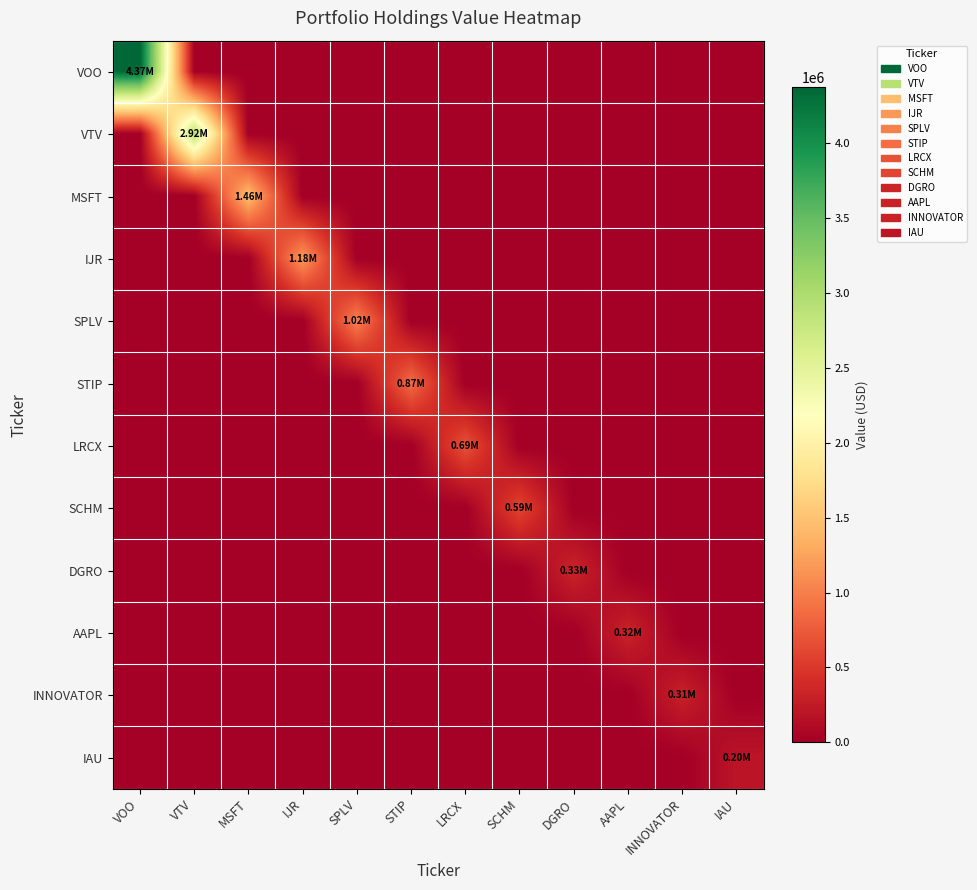

What is the total value across all series at SCHM?

594298